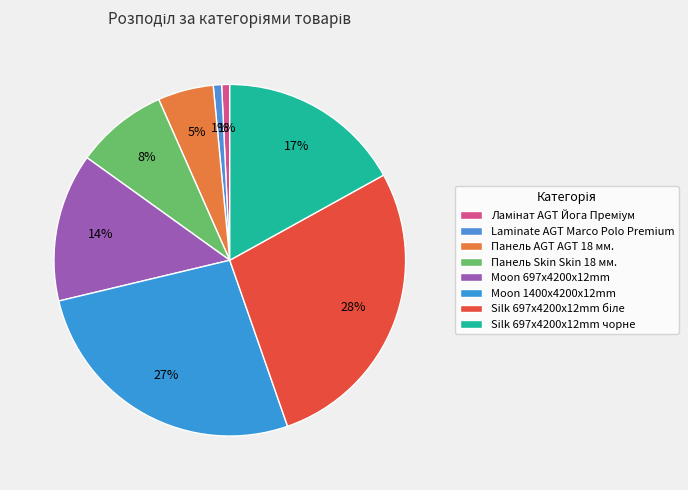

The Панель Skin Skin 18 мм. slice represents 8% of the pie. True or false?

True